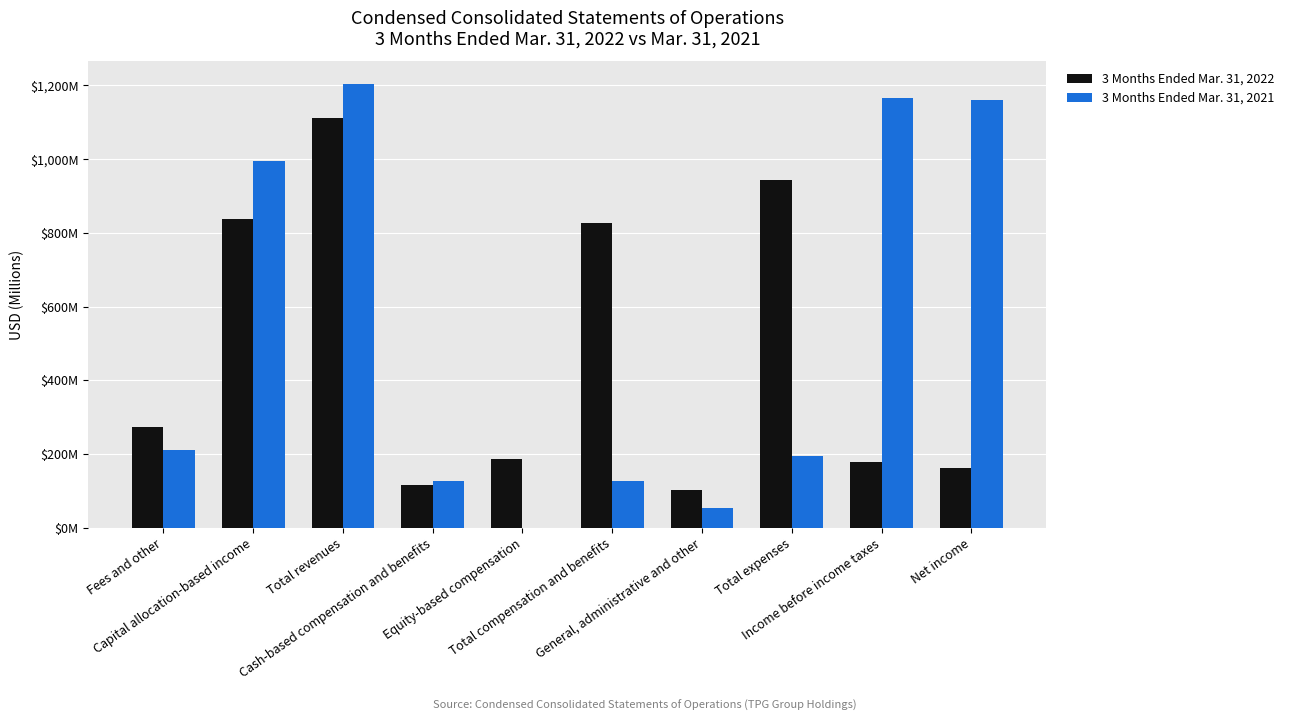

Are the bars grouped side by side (vs. stacked)?

Yes